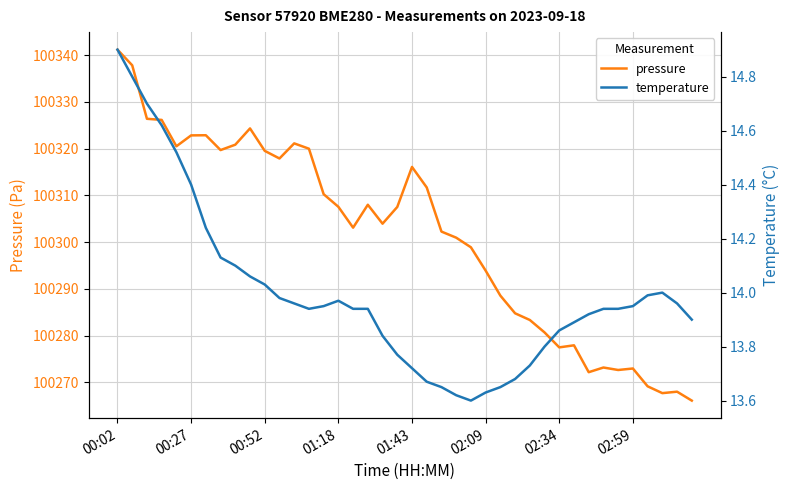

Rank the series by their maximum value, from highest to lowest.

pressure, temperature